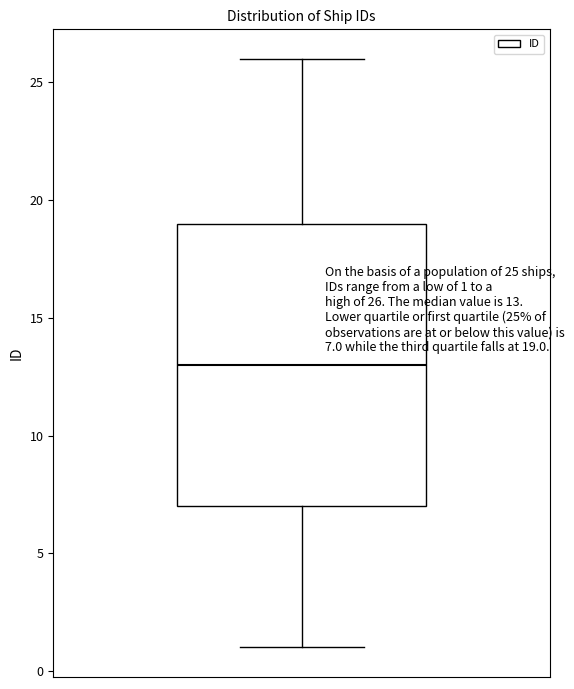

Read this box plot against the y-axis: the position of the median line, the range covered by the box, and the ends of both whiskers. The values are not printed on the chart, so give them approximately, as read against the axis.

median 13, box 7 to 19, whiskers 1 to 26